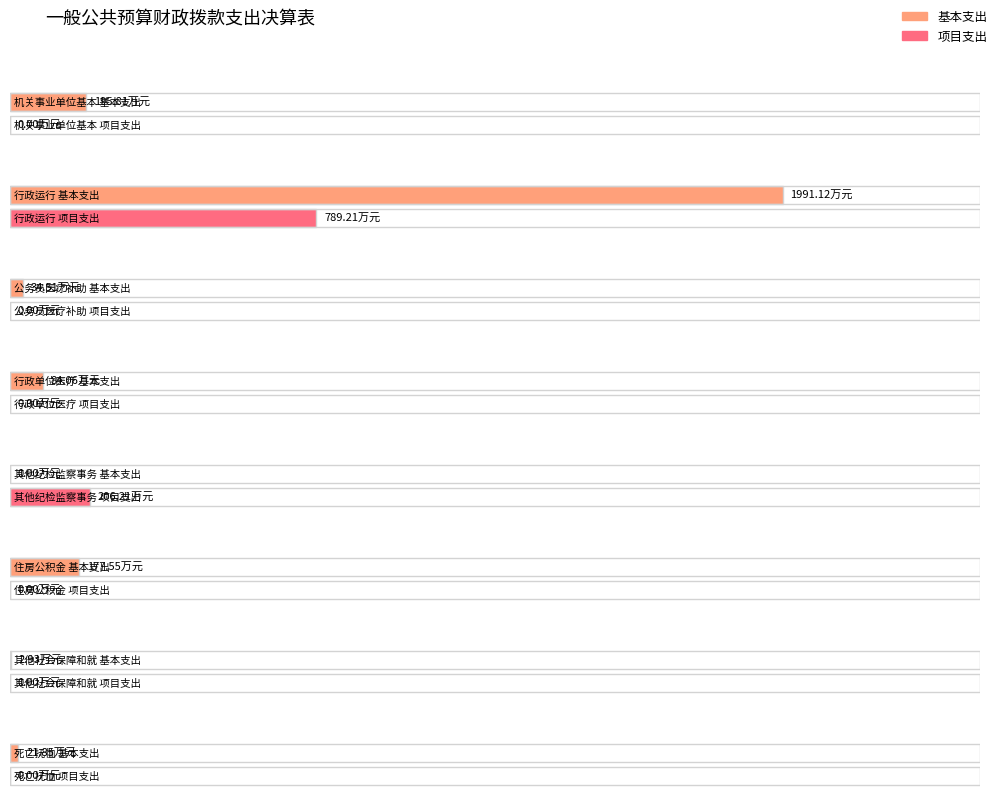

What is the label of the 2nd bar from the left?

行政运行